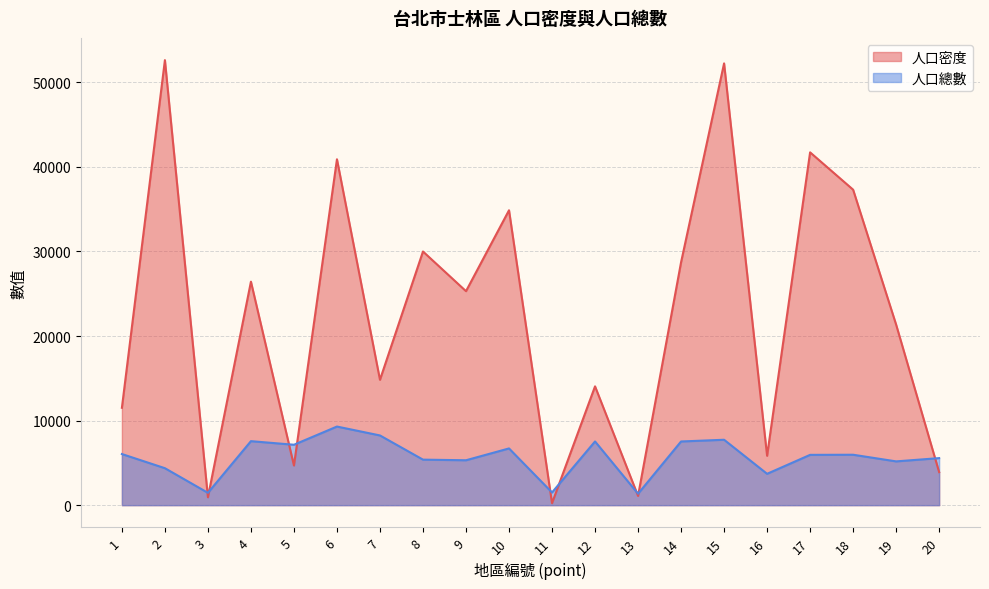

What is the sum of all 人口密度 values?

448570.7